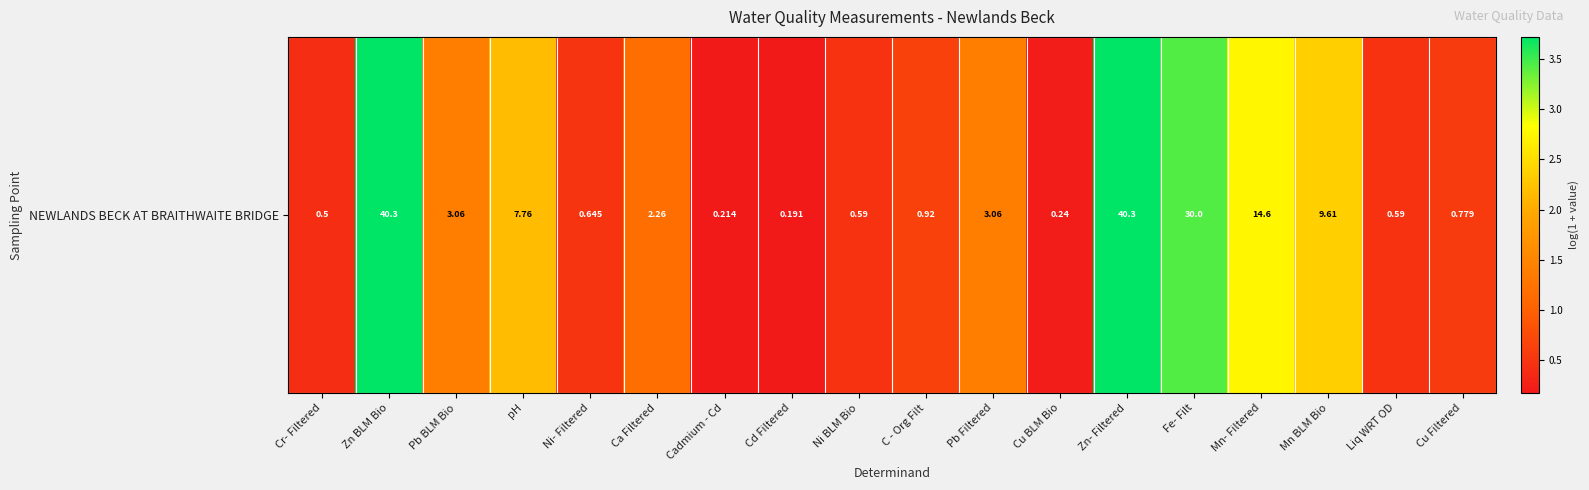

Reading right to left, what are all the values shown in this chart?

0.6	0.5	2.4	2.7	3.4	3.7	0.2	1.4	0.7	0.5	0.2	0.2	1.2	0.5	2.2	1.4	3.7	0.4